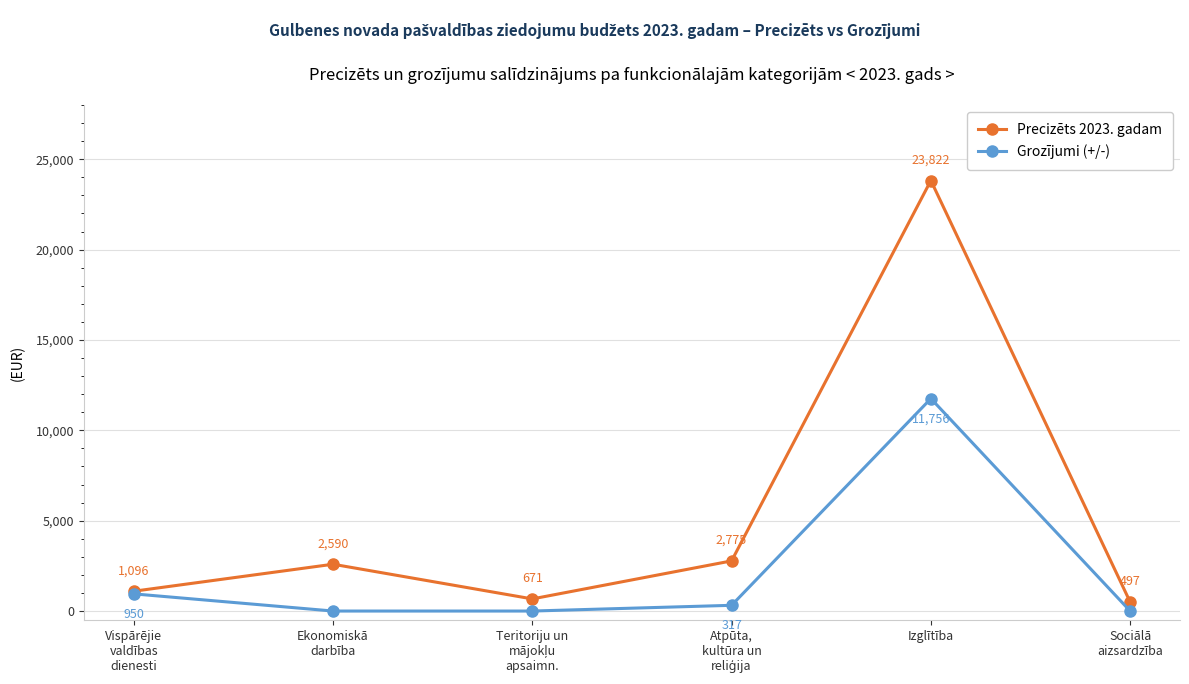

What is the spread (max minus min) of values at Izglītība?

12066